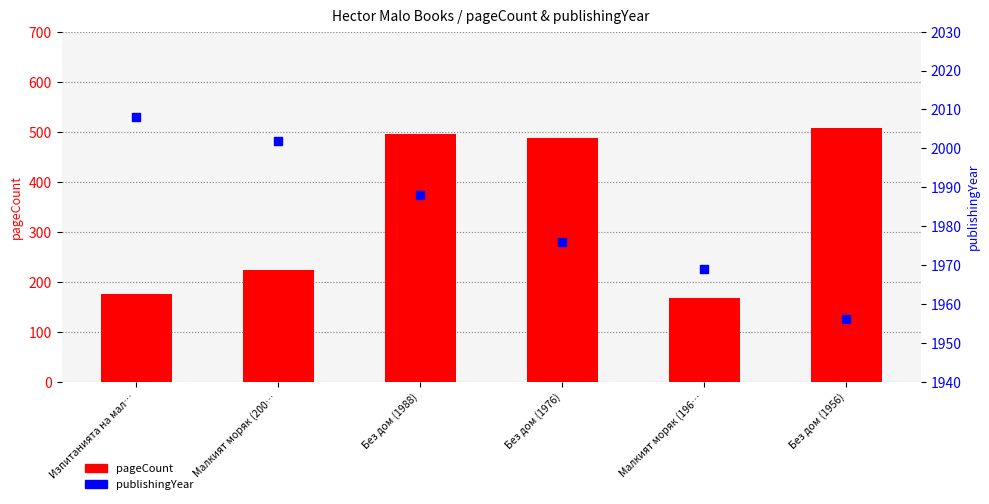

At how many categories does at least one series exceed 1821?

6